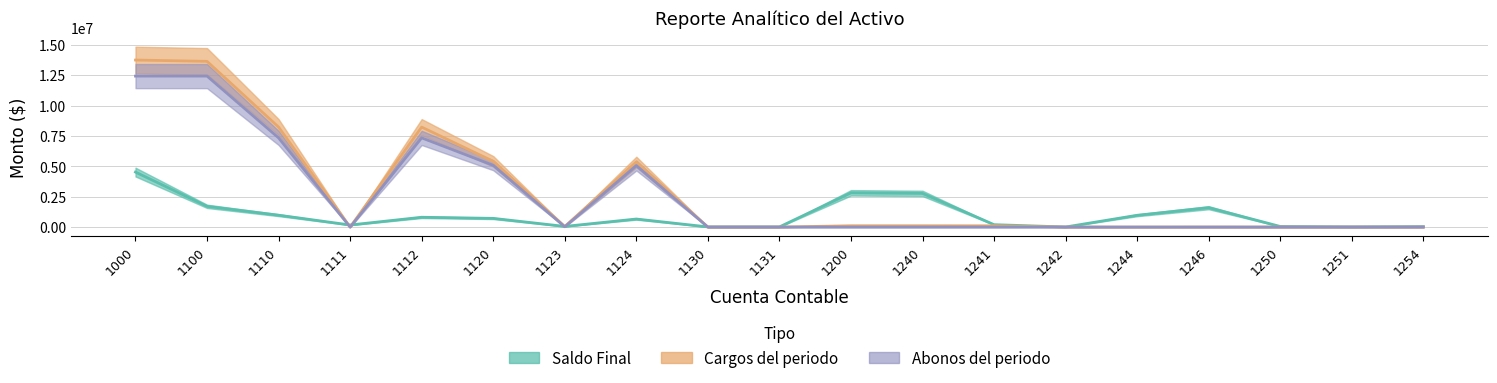

Is the value of Cargos del periodo at 1124 greater than the value of Abonos del periodo at 1242?

Yes